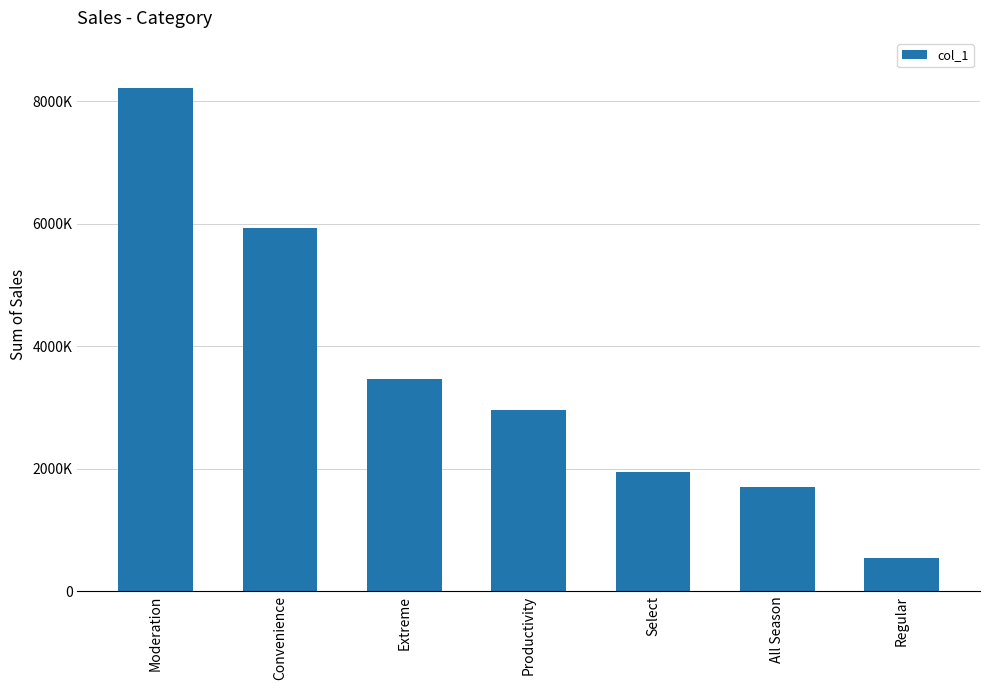

What is the sum of all values?

24745111.8